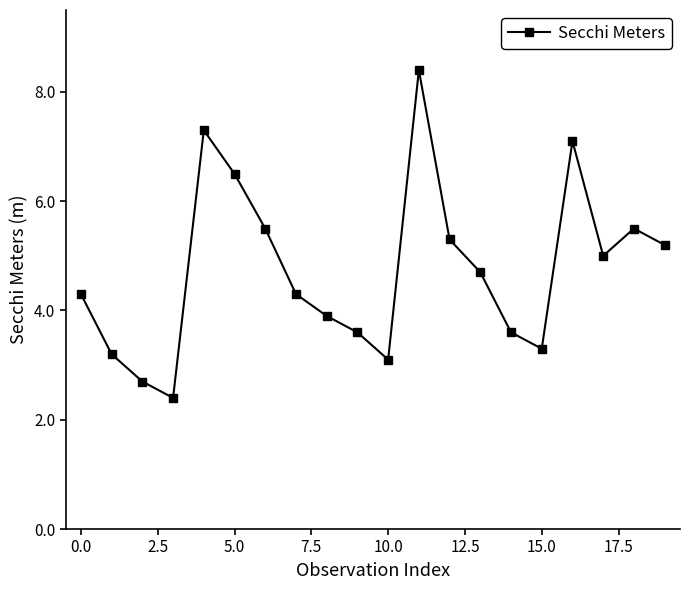

What is the smallest value displayed?

2.4